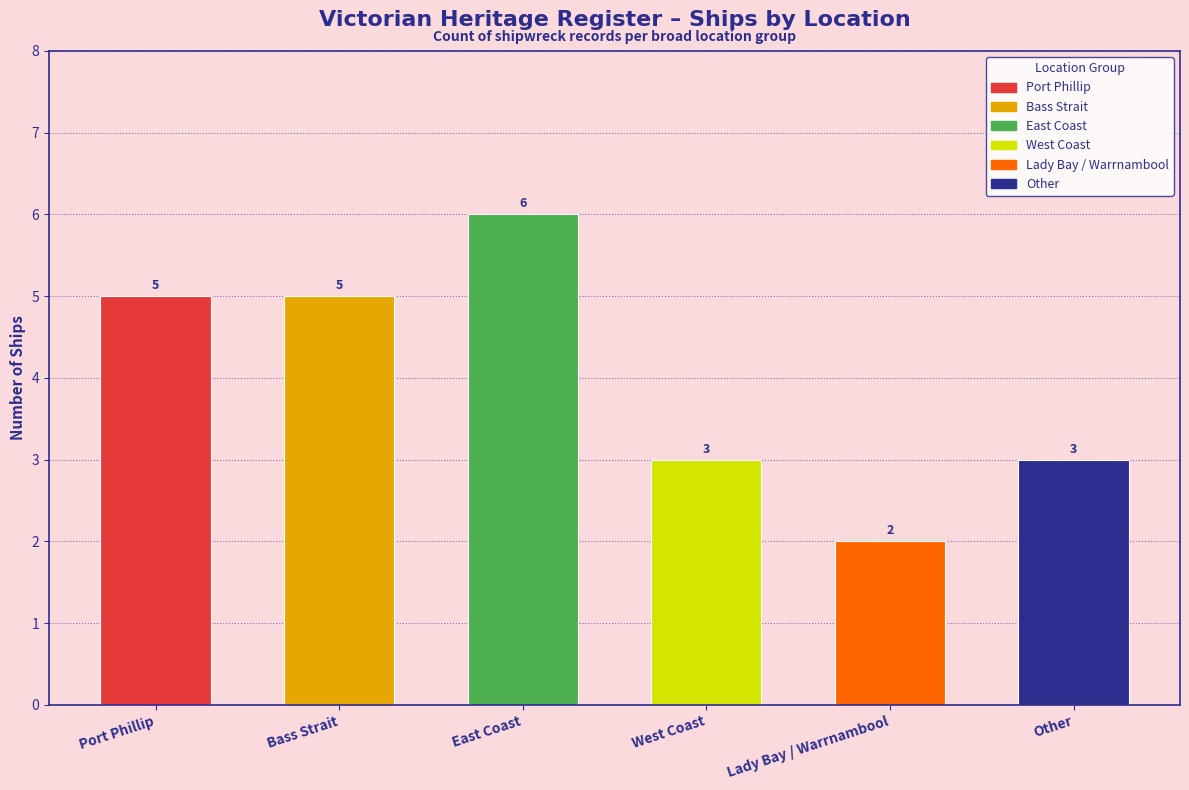

How many values exceed 5?

1